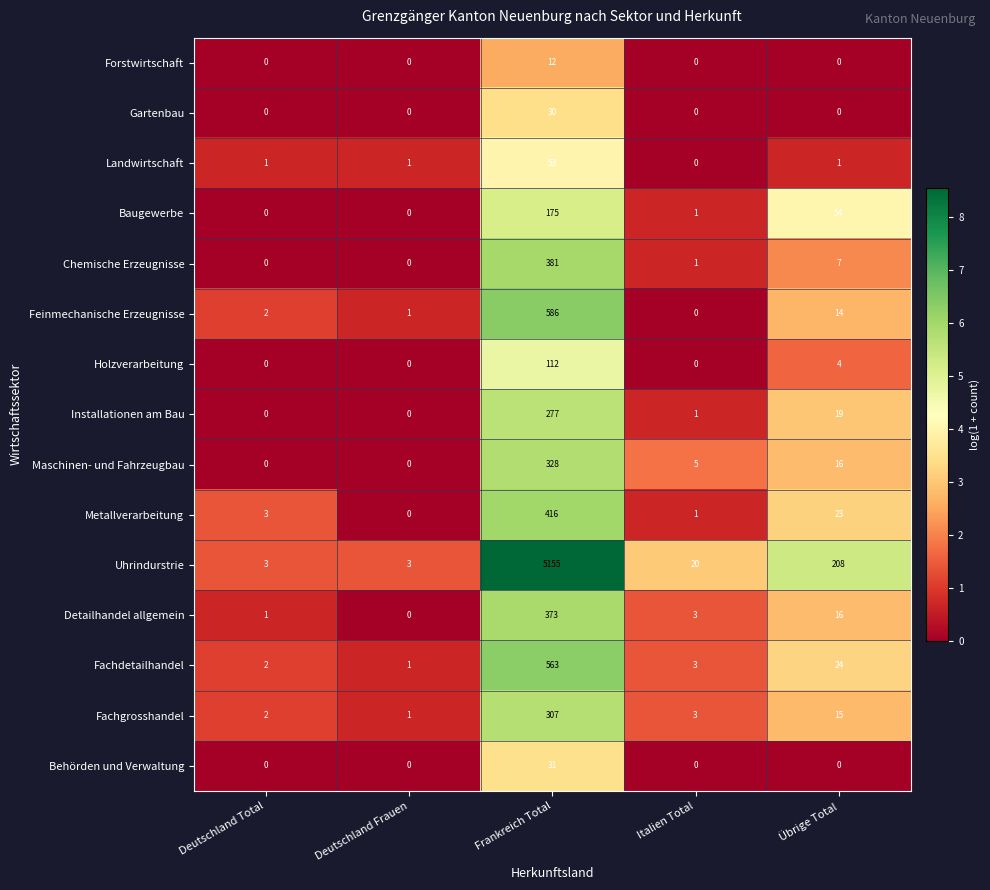

What is the sum of all Landwirtschaft values?

56